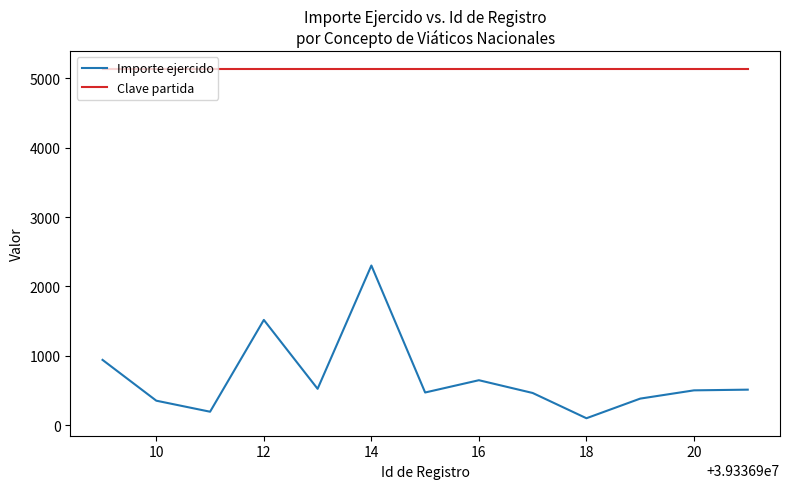

List the series in order of their overall mean, lowest first.

Importe ejercido, Clave partida